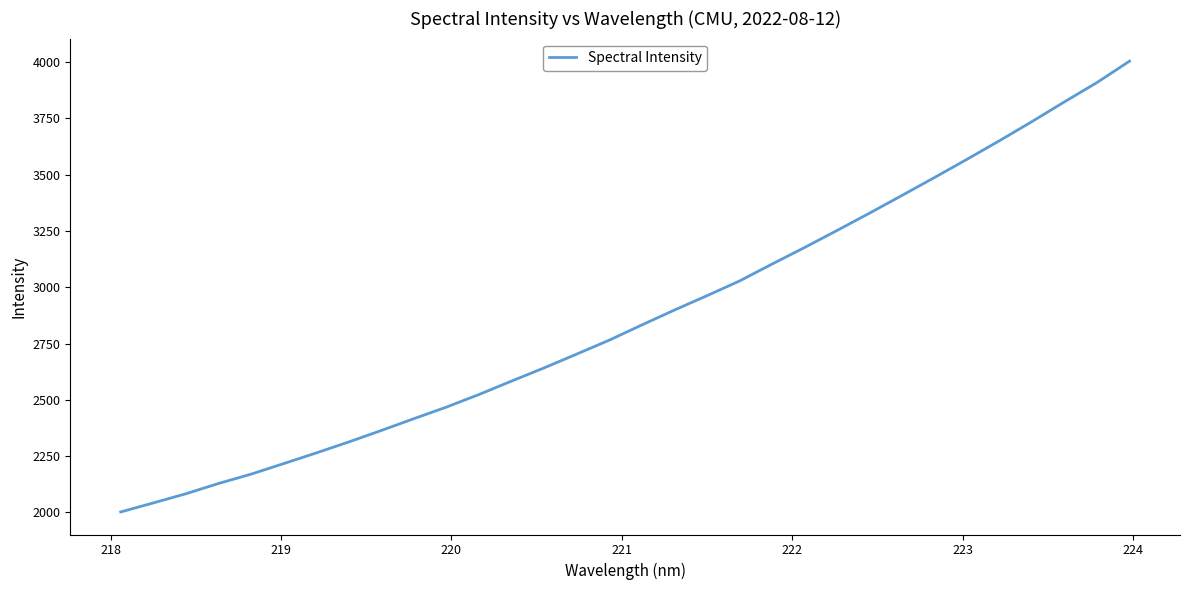

How many lines are shown in the chart?

1